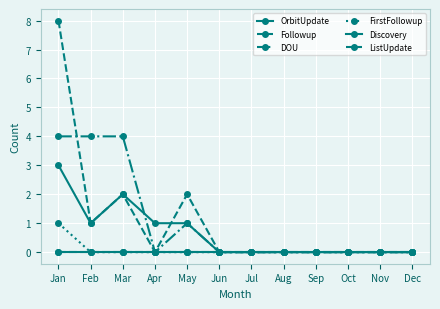

True or false: Discovery and ListUpdate intersect in this chart.

False